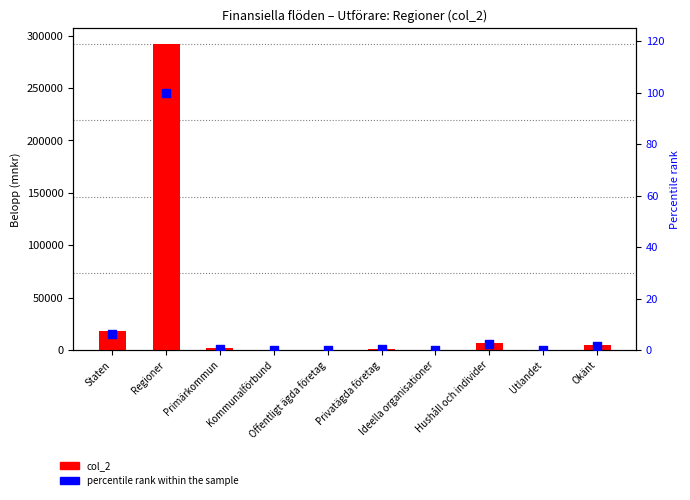

At how many categories does at least one series exceed 258231?

1